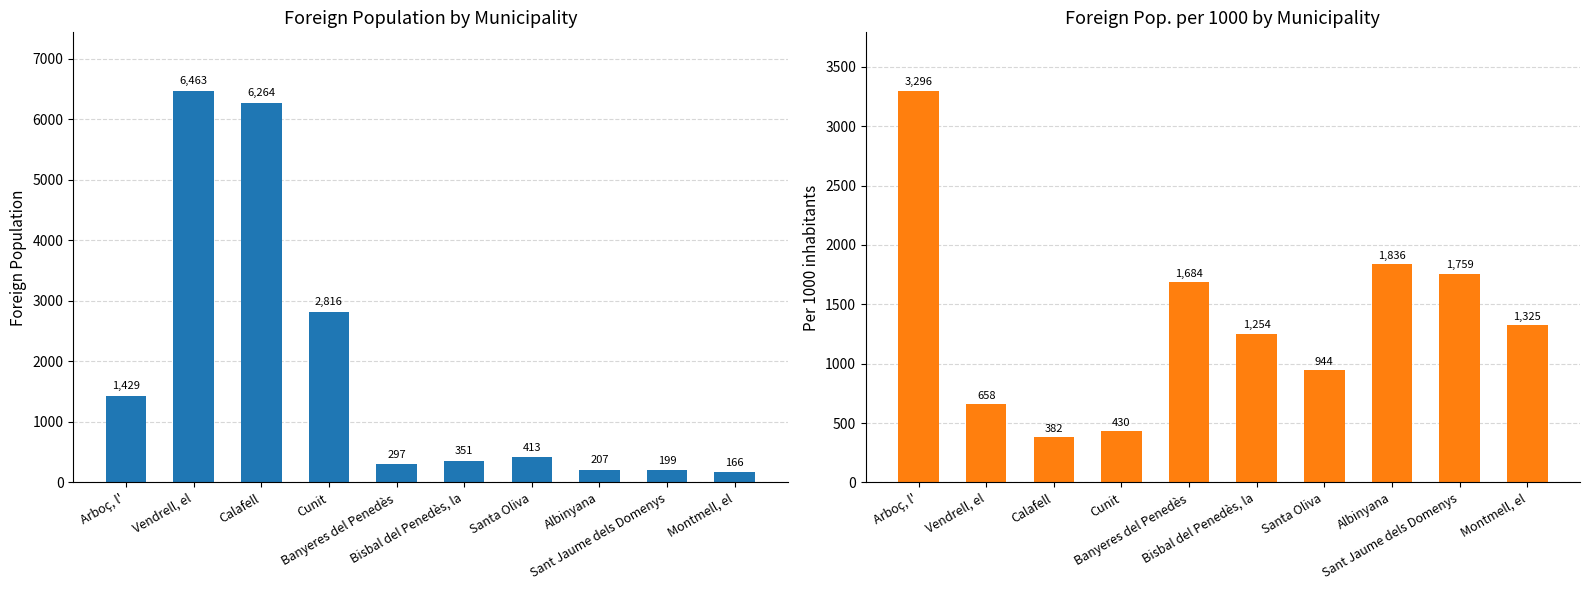

Reading right to left, extract all data points from this chart.

Foreign population: 166	199	207	413	351	297	2816	6264	6463	1429
Per 1000 inhabitants: 1325	1759	1836	944	1254	1684	430	382	658	3296